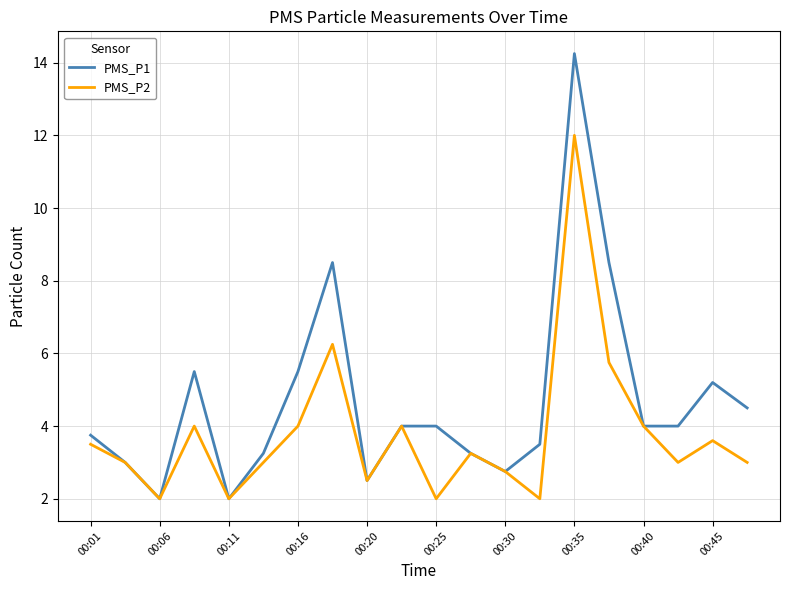

Which series has the widest spread of values?

PMS_P1